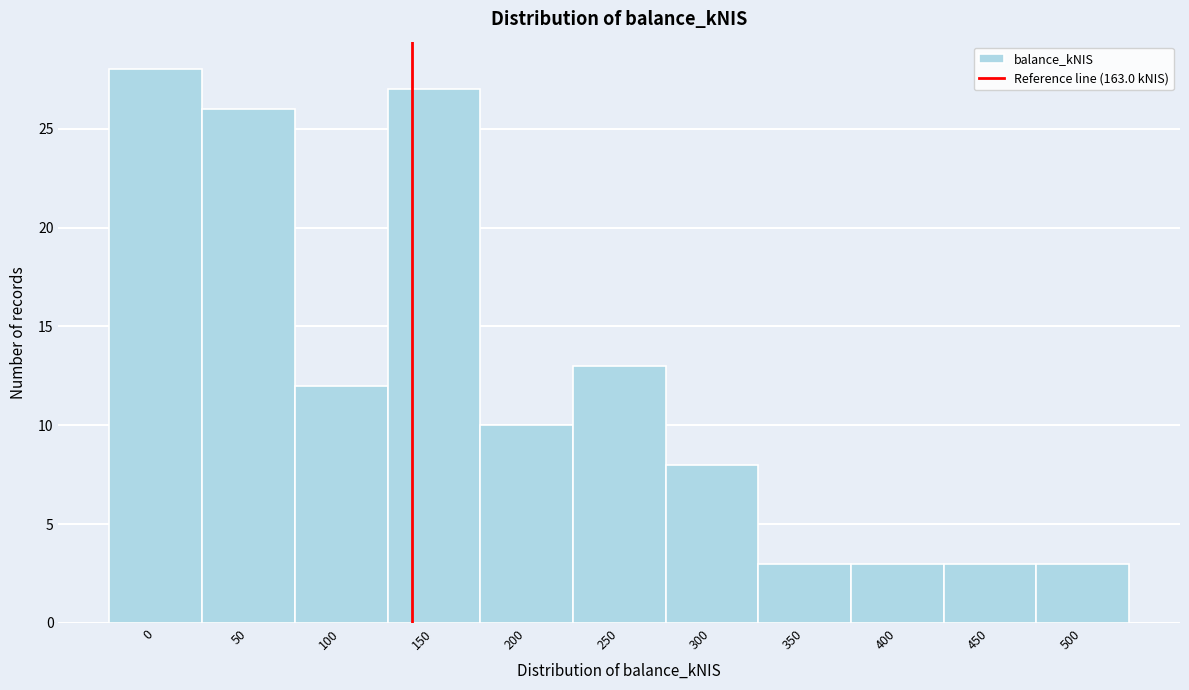

Reading right to left, extract all data points from this chart.

3	3	3	3	8	13	10	27	12	26	28